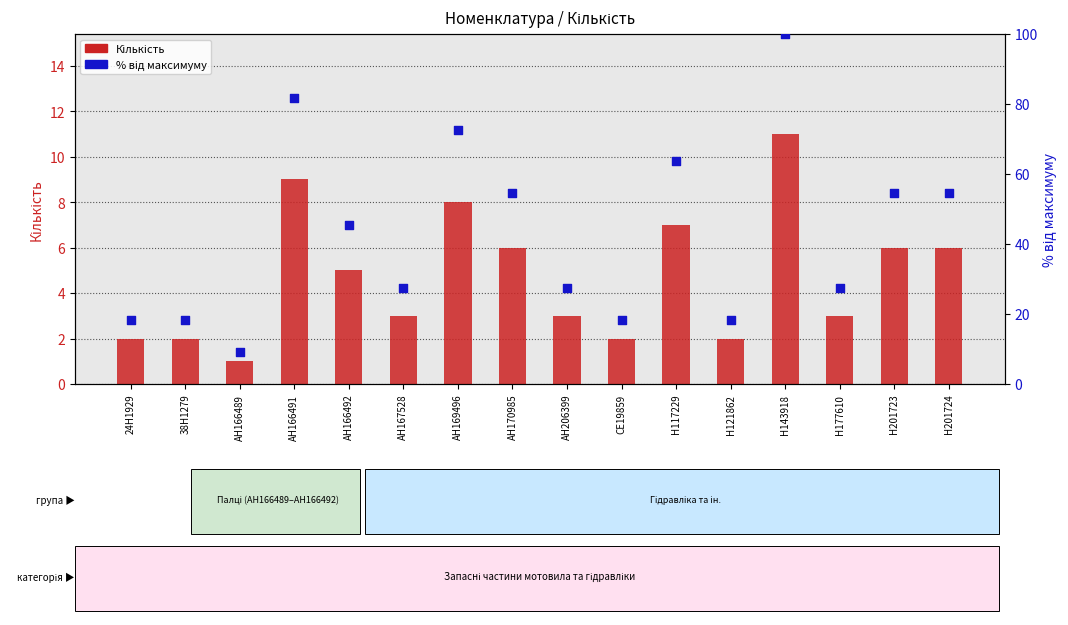

Which series contains the highest Y value?

% від максимуму